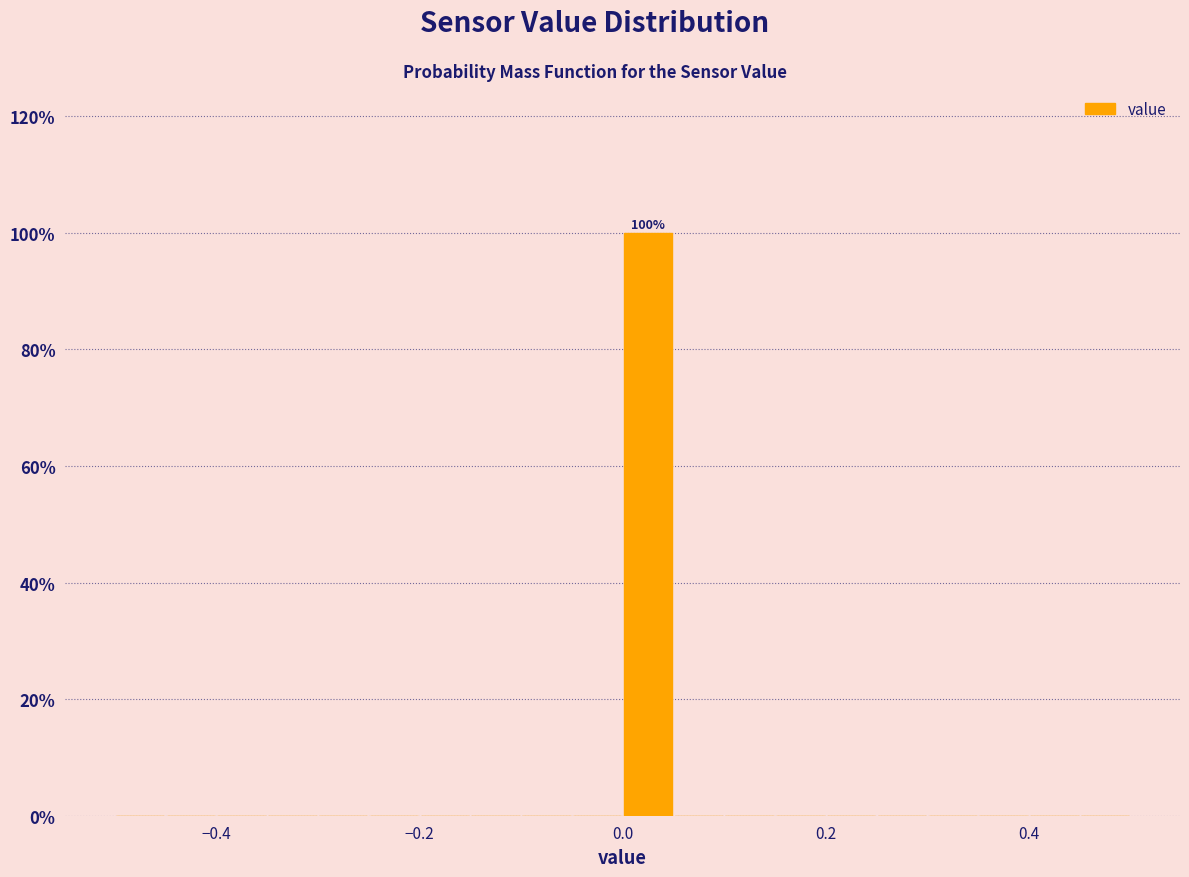

Read against the x-axis, roughly where is the centre of the tallest bar?

0.02